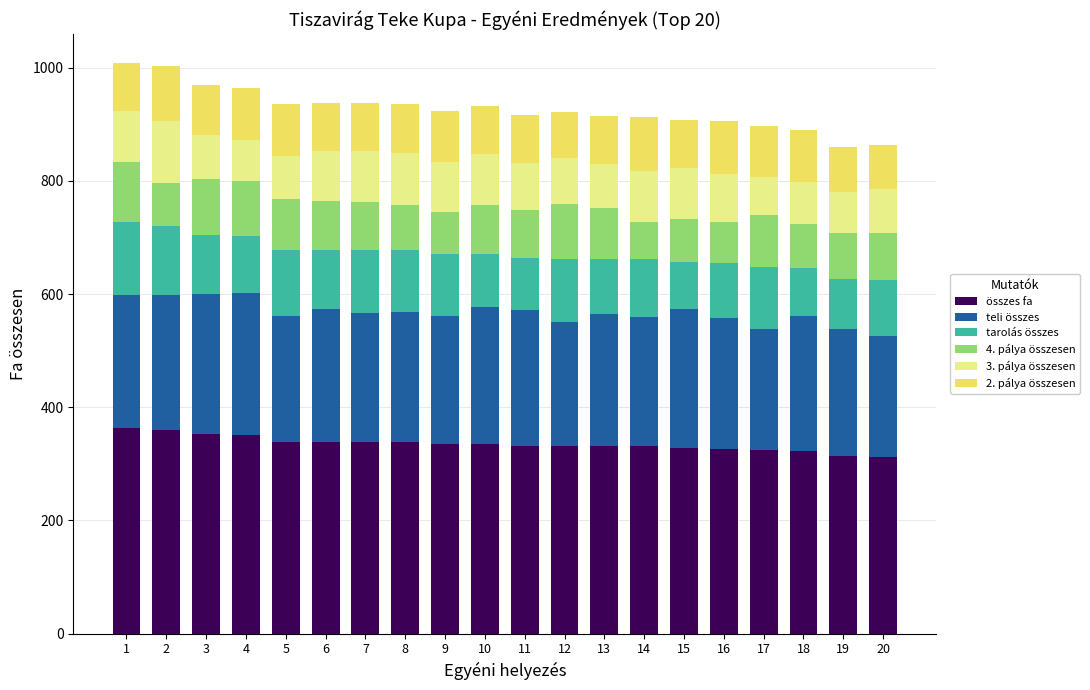

What is the total value across all series at 13?

915